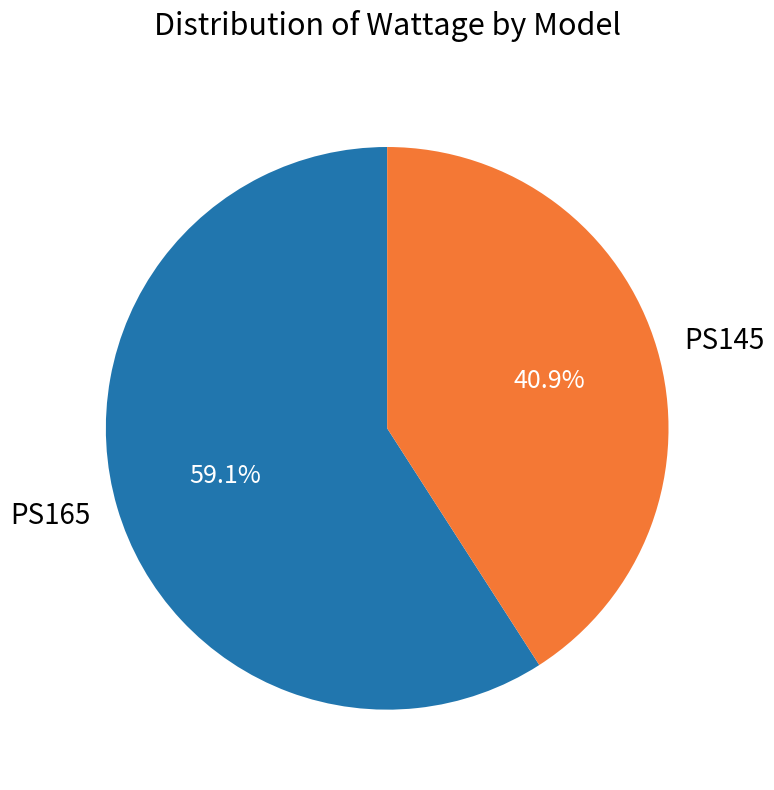

True or false: PS145 accounts for 51% of the total.

False